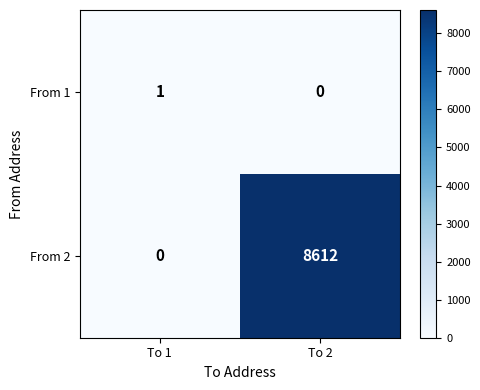

Which series has the largest total across all categories?

From 2